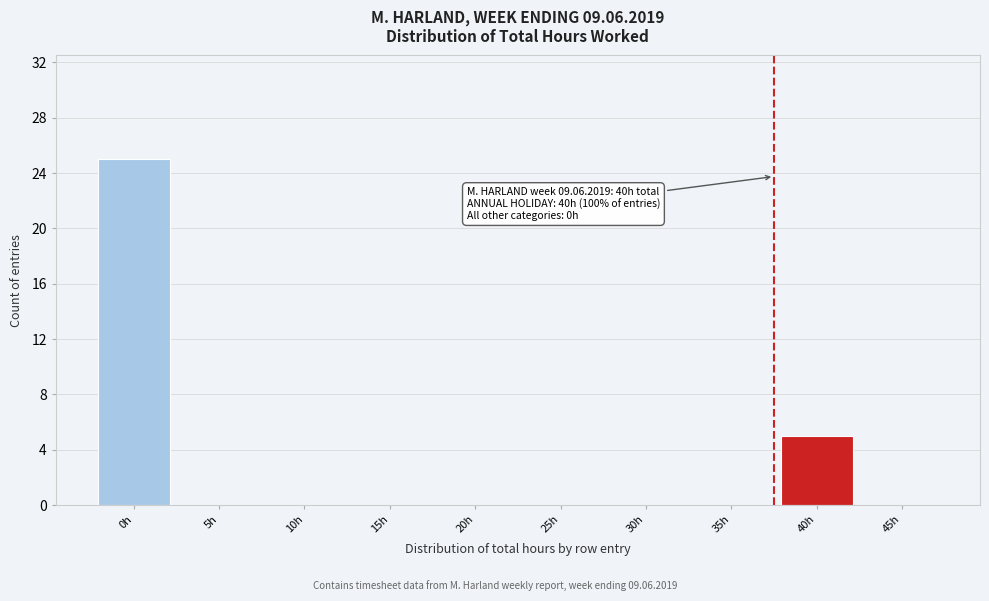

Reading left to right, extract all data points from this chart.

0h=25	5h=0	10h=0	15h=0	20h=0	25h=0	30h=0	35h=0	40h=5	45h=0